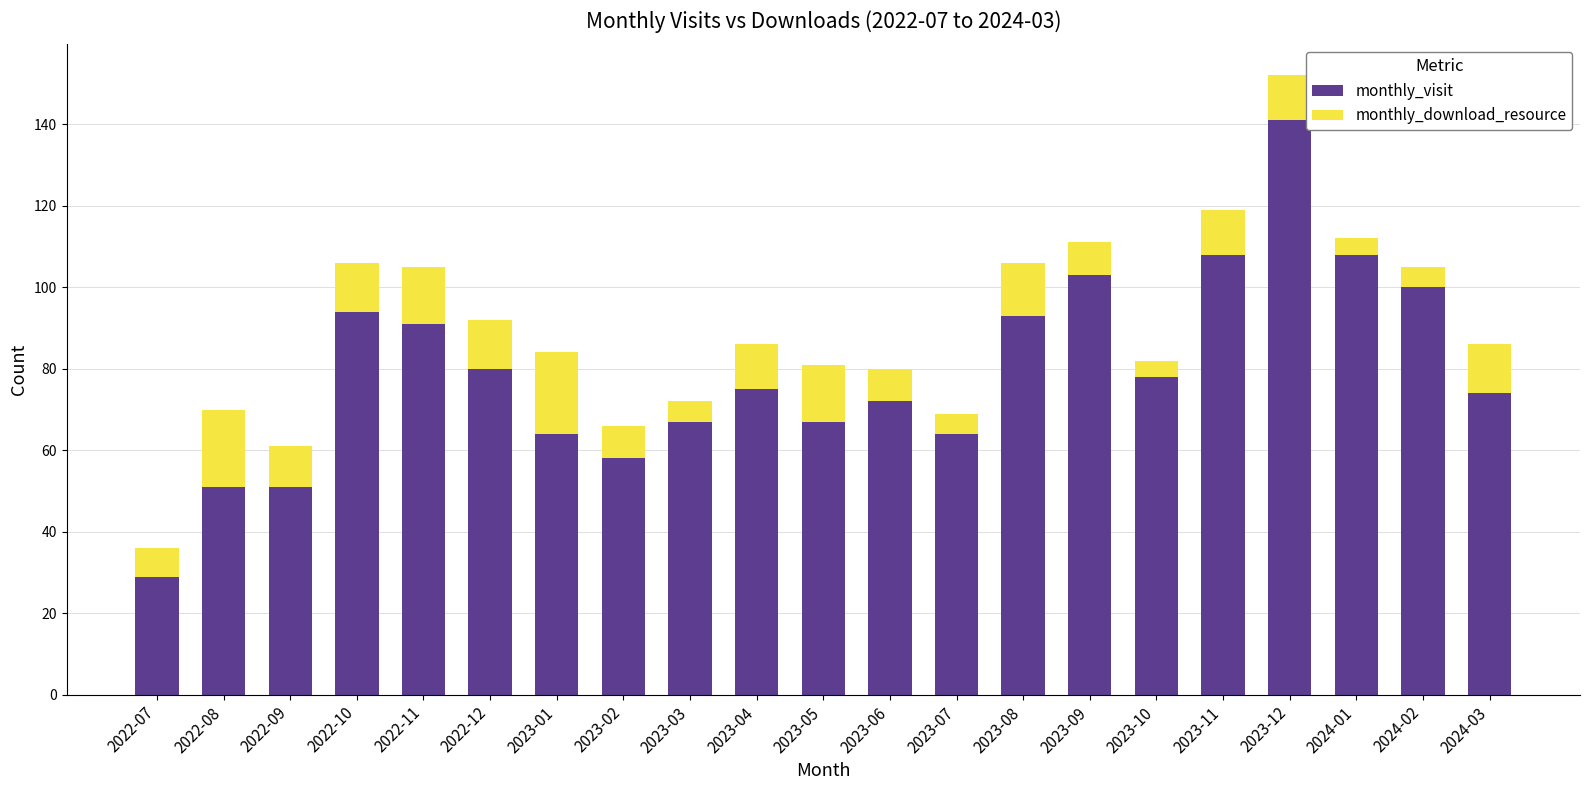

The value of monthly_visit at 2024-01 is 108. True or false?

True